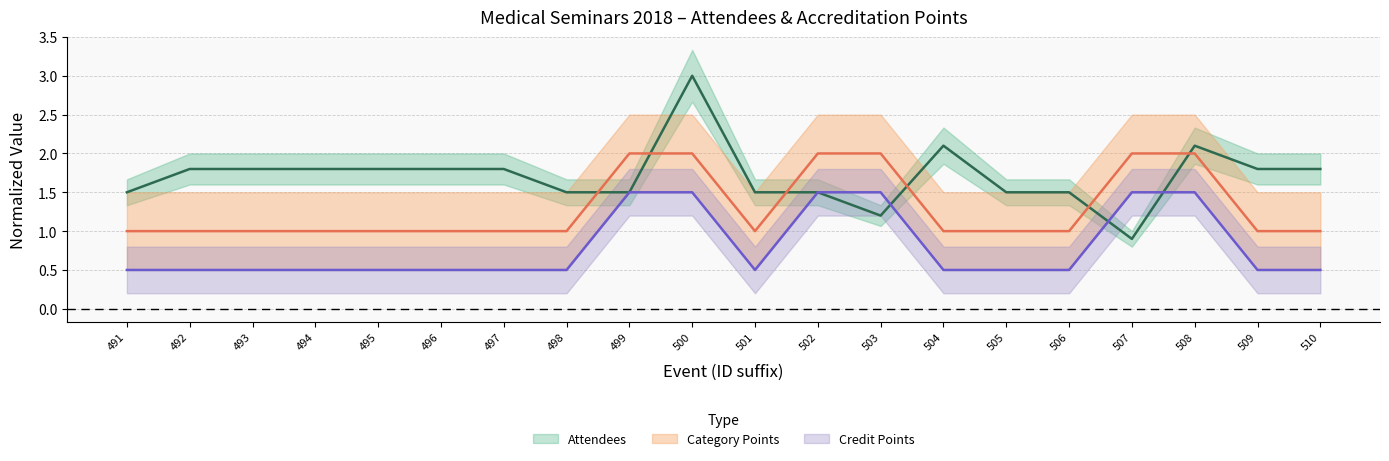

What is the maximum value for Credit Points?

1.5